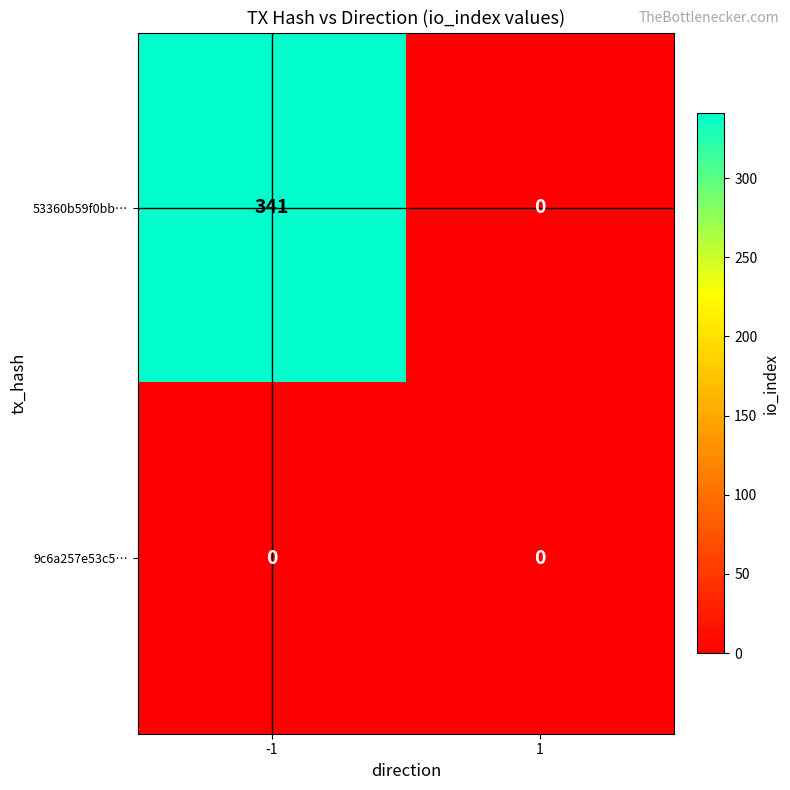

How many data points does each series have?

2